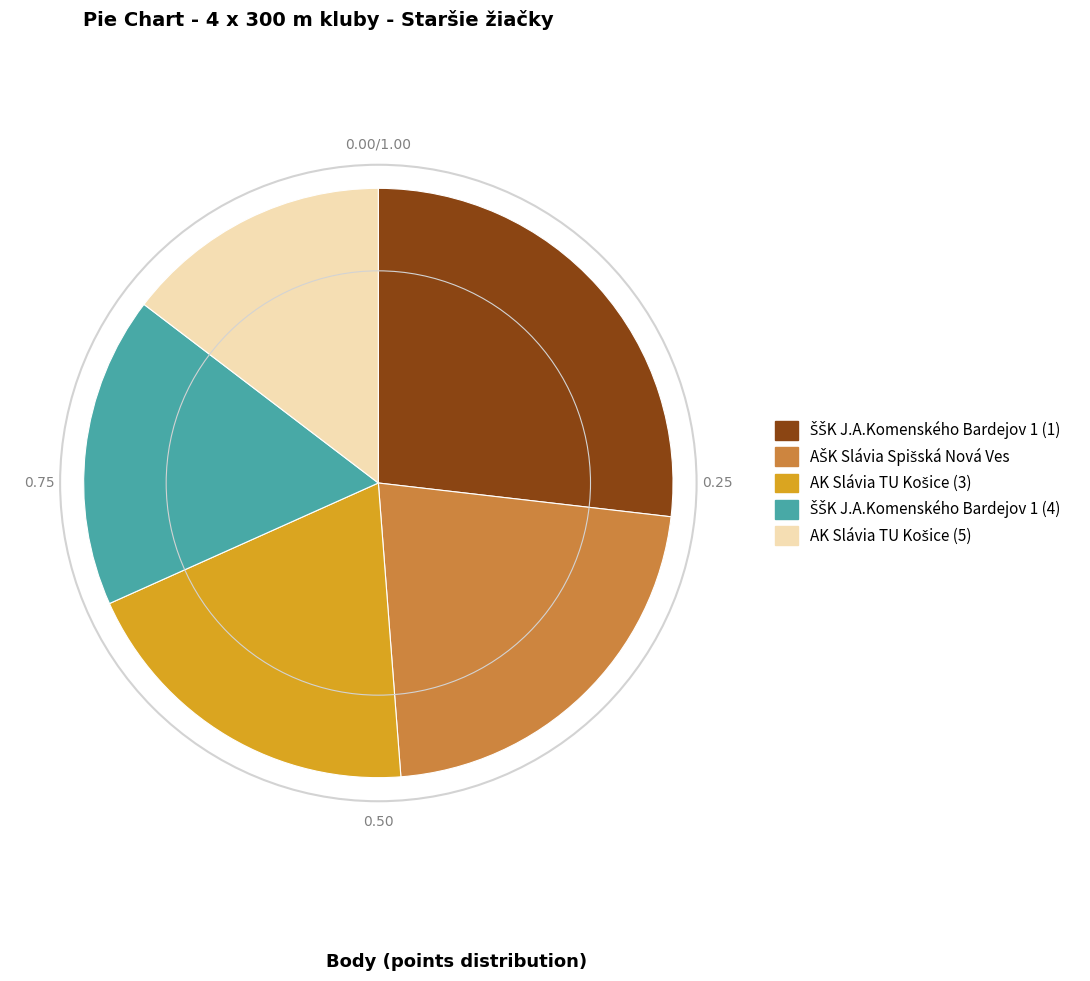

How many segments does this pie chart have?

5